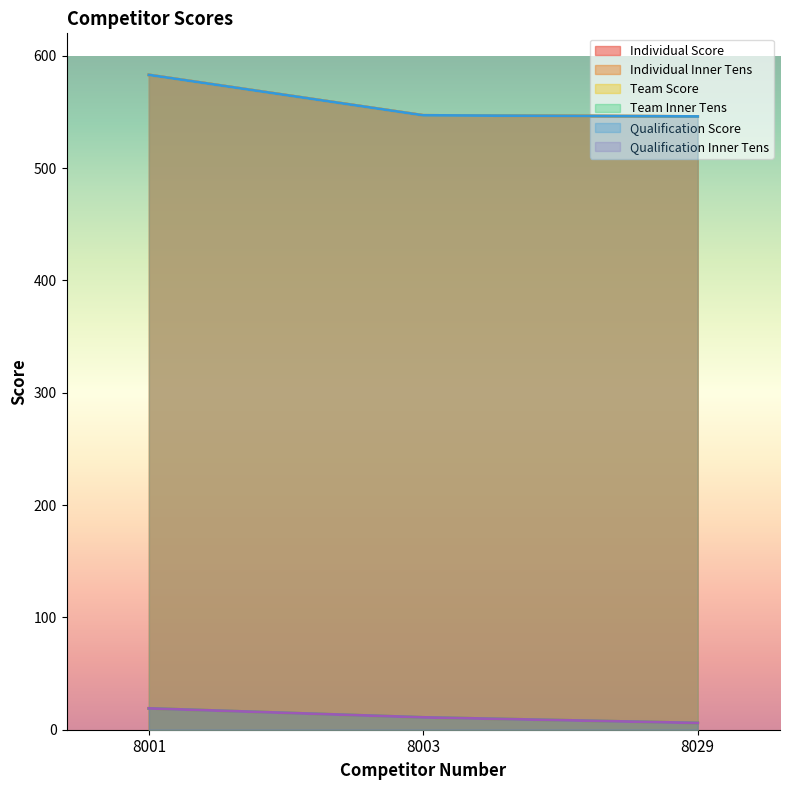

What is the sum of the Team Inner Tens values at 8001 and 8003?

30